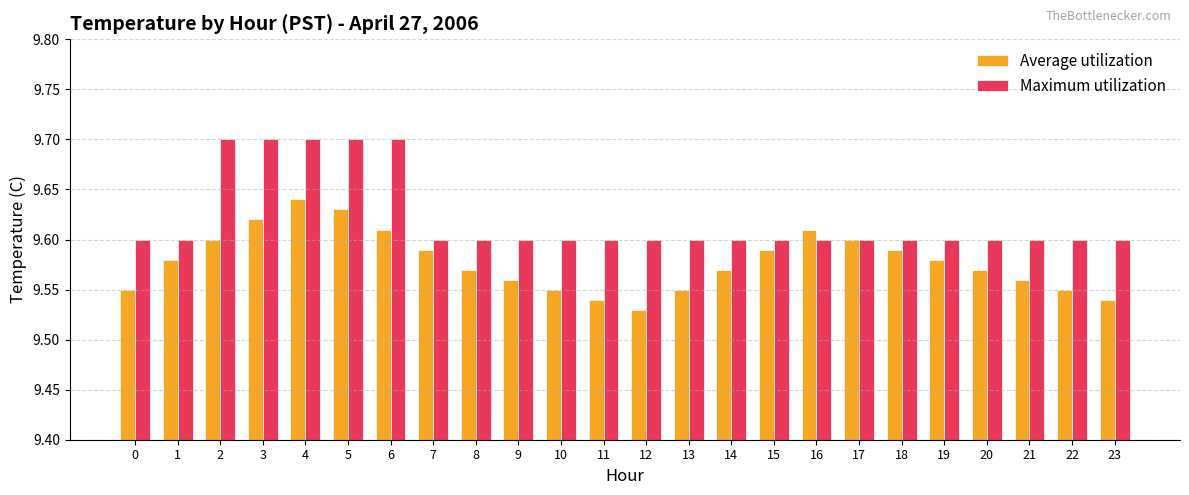

True or false: Average utilization has a value of 3.3 at 15.

False